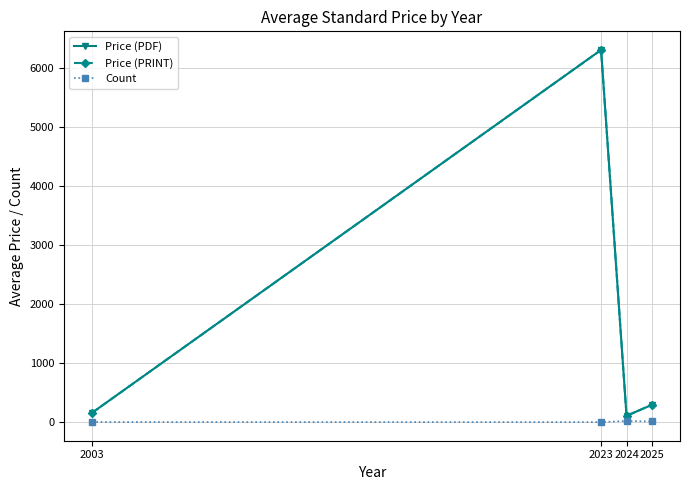

Is this an area chart (filled region under the line)?

No